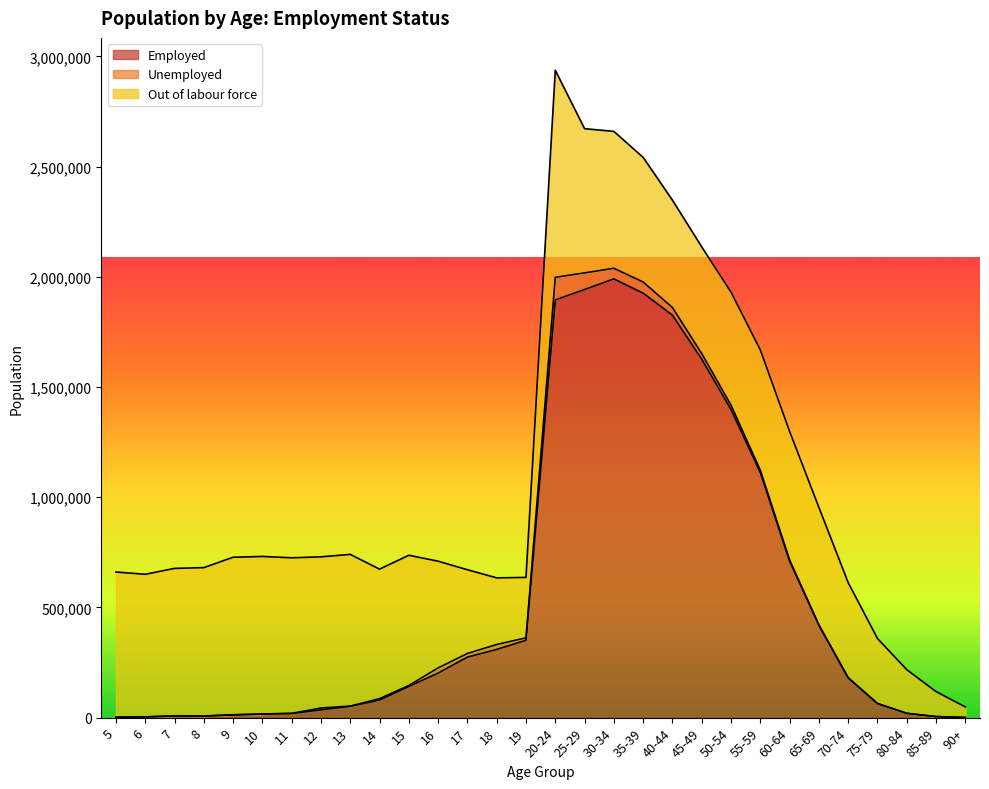

At how many categories does at least one series exceed 1598430?

6